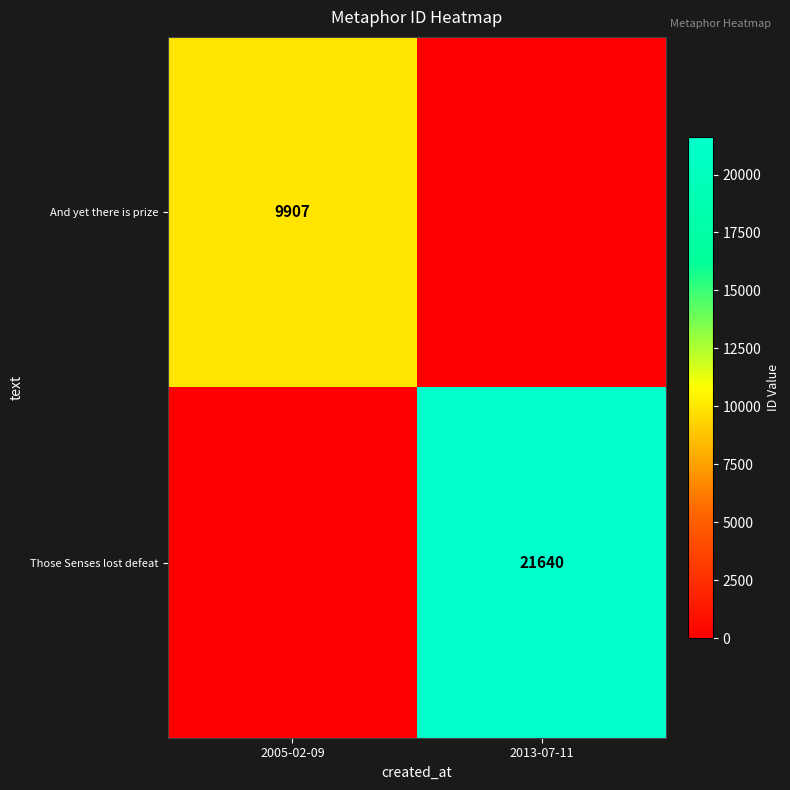

The Those Senses lost defeat series shows 30539 at 2013-07-11. True or false?

False